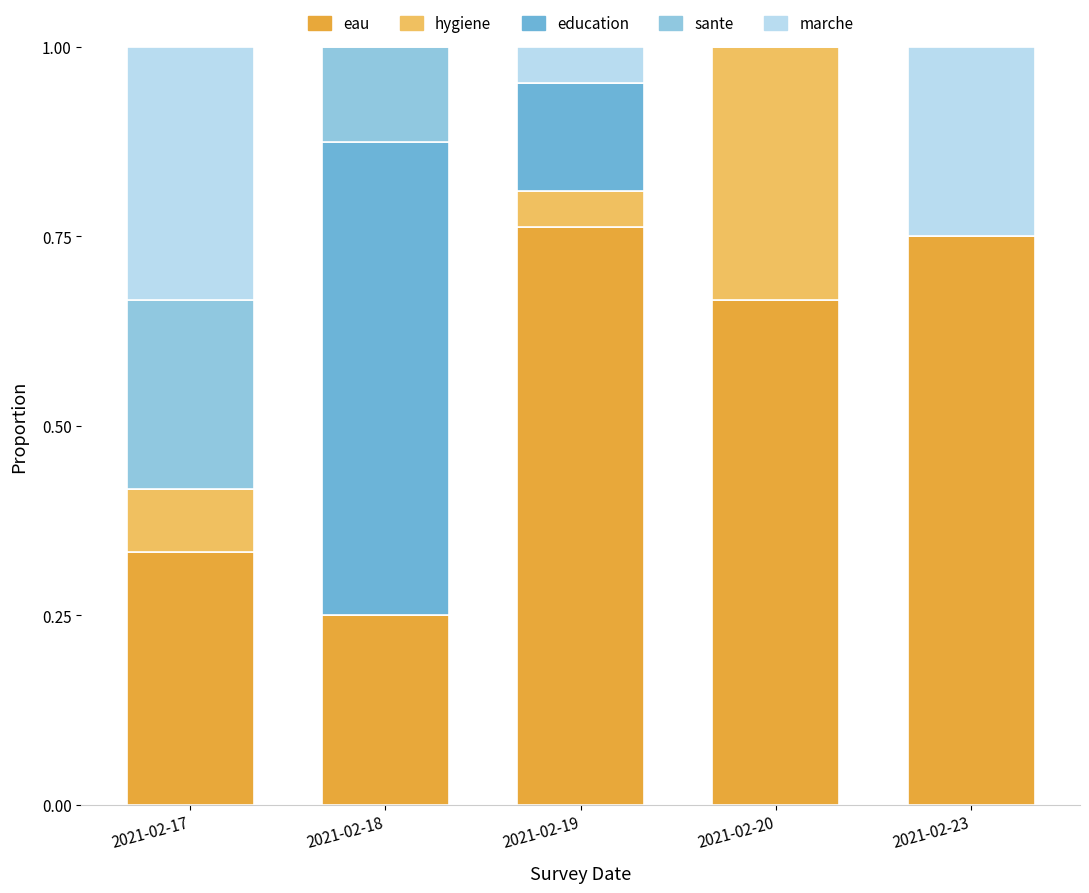

Is it true that eau equals 0.4 at 2021-02-20?

False